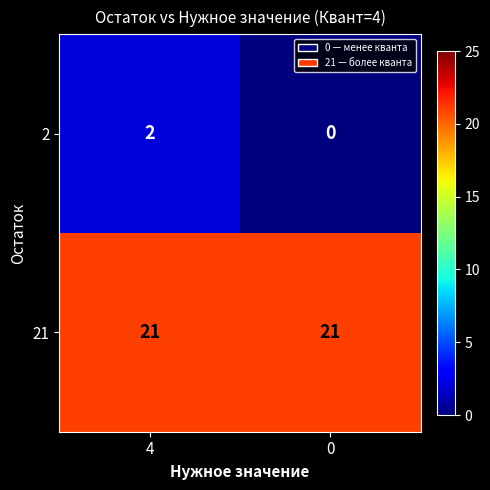

At 0, list the series in order from smallest to largest.

2, 21